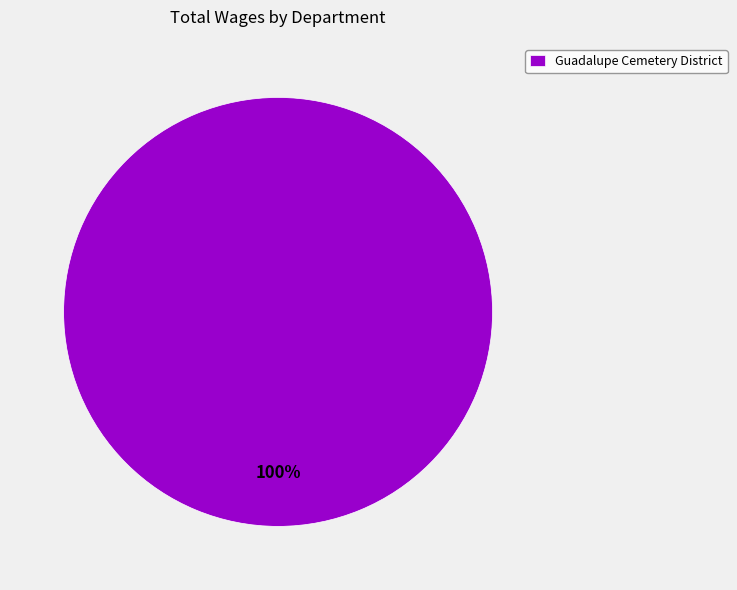

Which category accounts for the majority?

Guadalupe Cemetery District